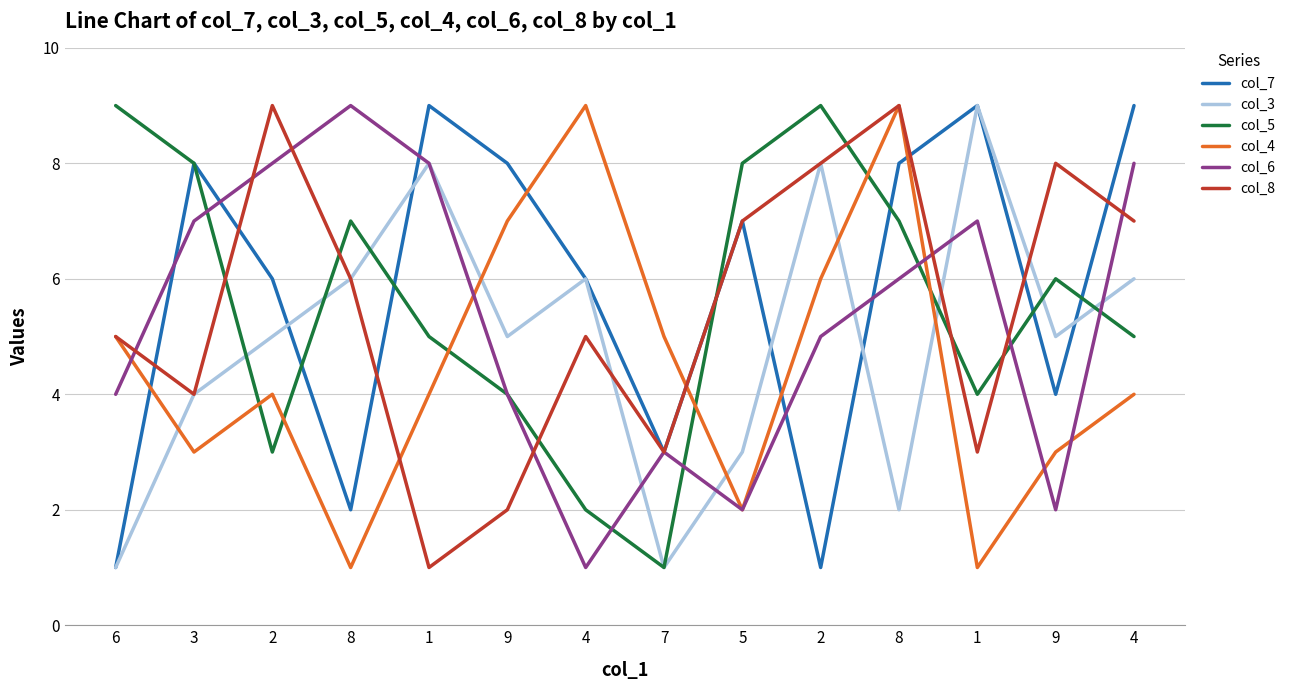

How many values in the col_6 series are below 6?

7